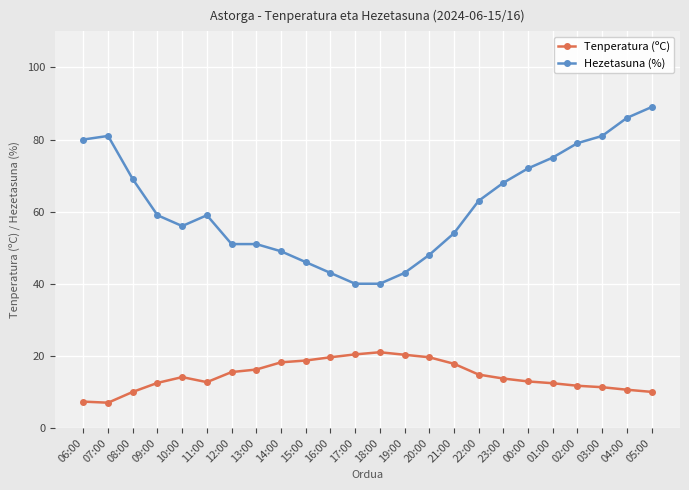

Which series changed the most between 12:00 and 05:00?

Hezetasuna (%)